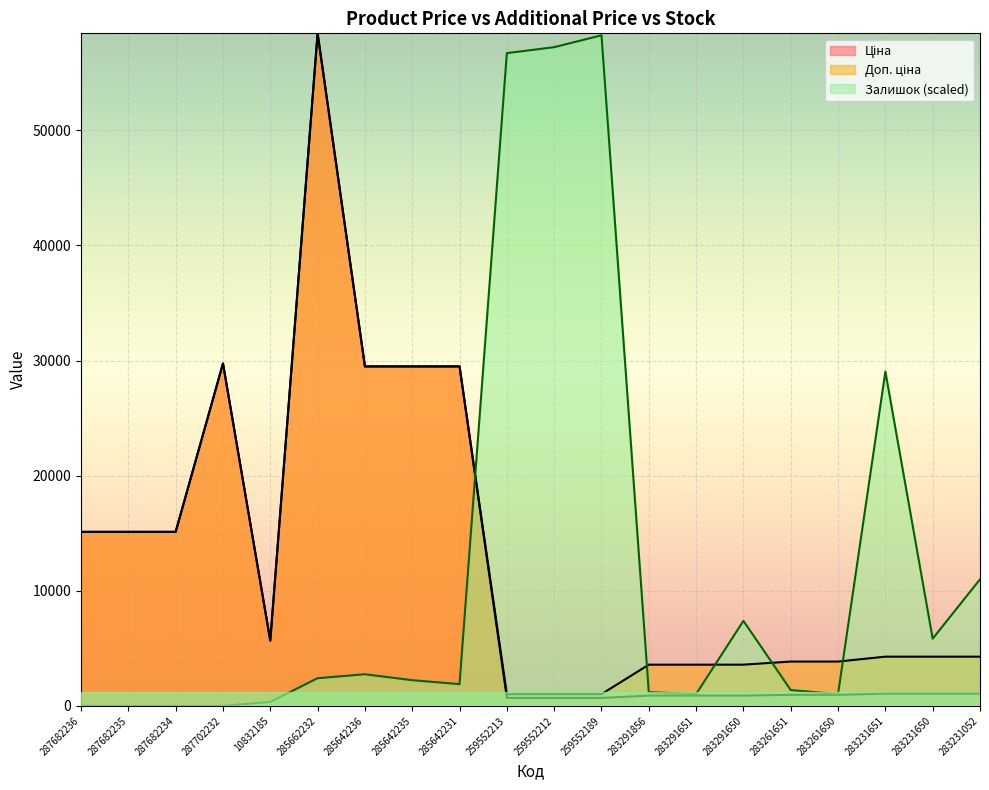

Is it true that Залишок equals 83695.6 at 259552213?

False